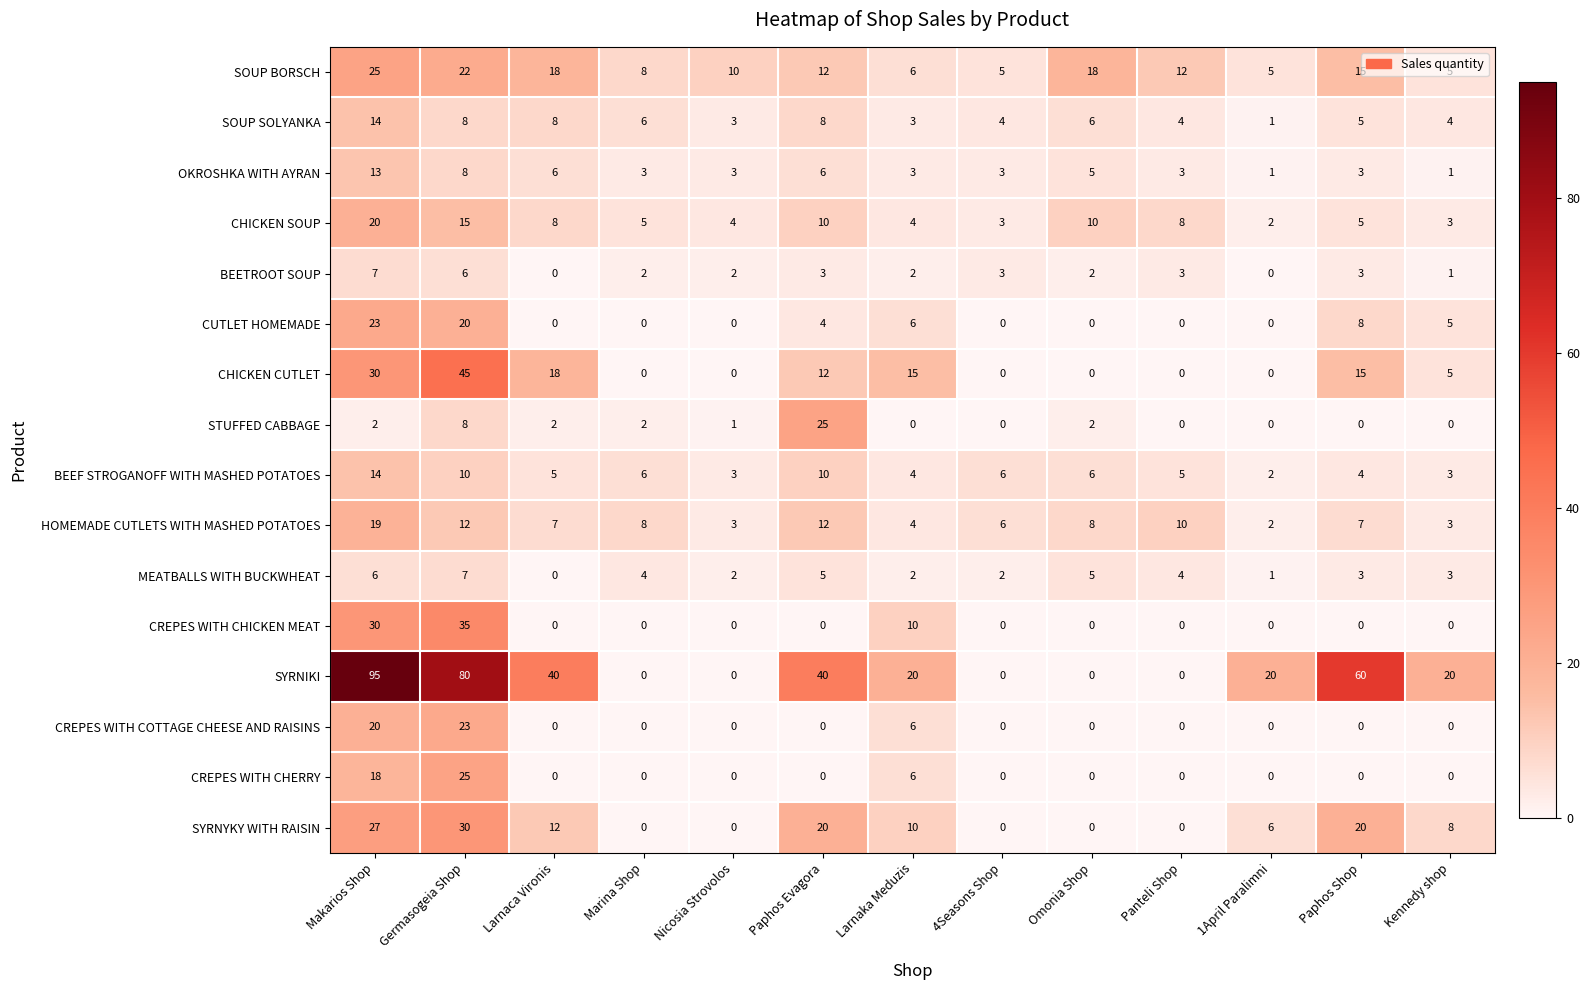

How many distinct data groups are displayed?

16